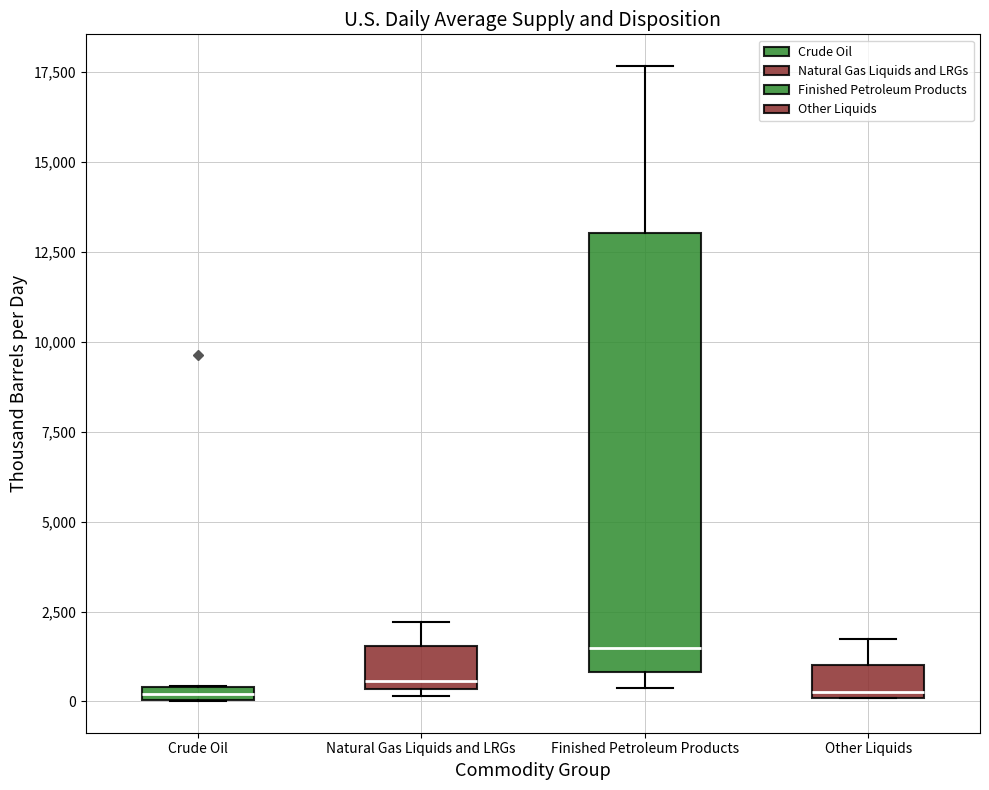

Where is the upper edge of the box for Crude Oil on the y-axis? The values are not printed on the chart, so give them approximately, as read against the axis.

500